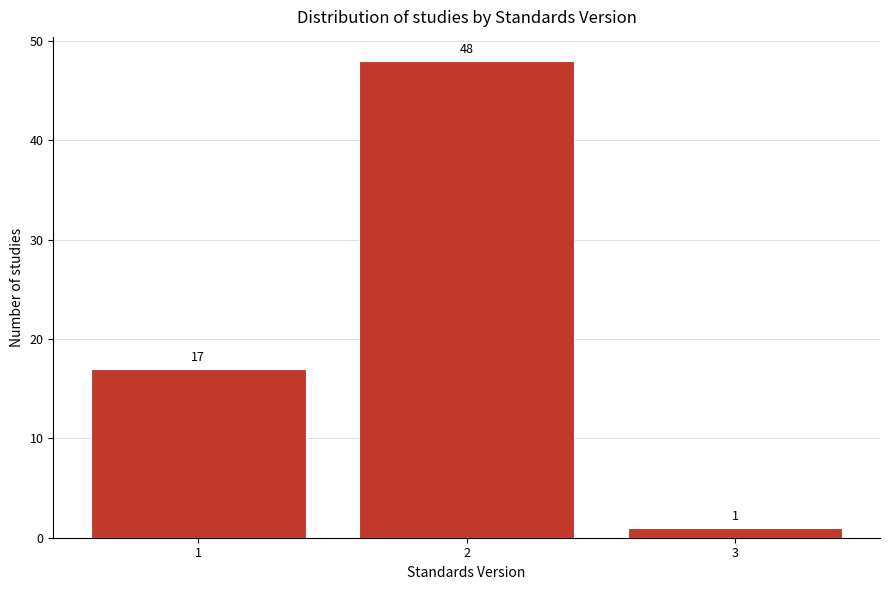

Reading right to left, extract all data points from this chart.

1	48	17